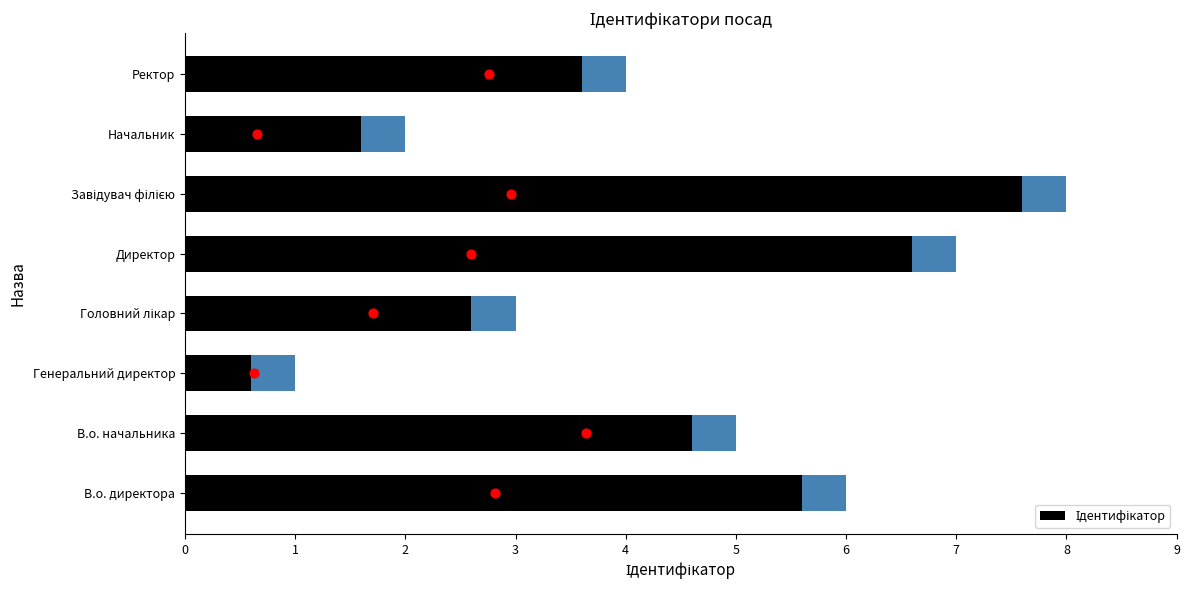

What is the ratio of the value at Завідувач філією to the value at Ректор?

2.0